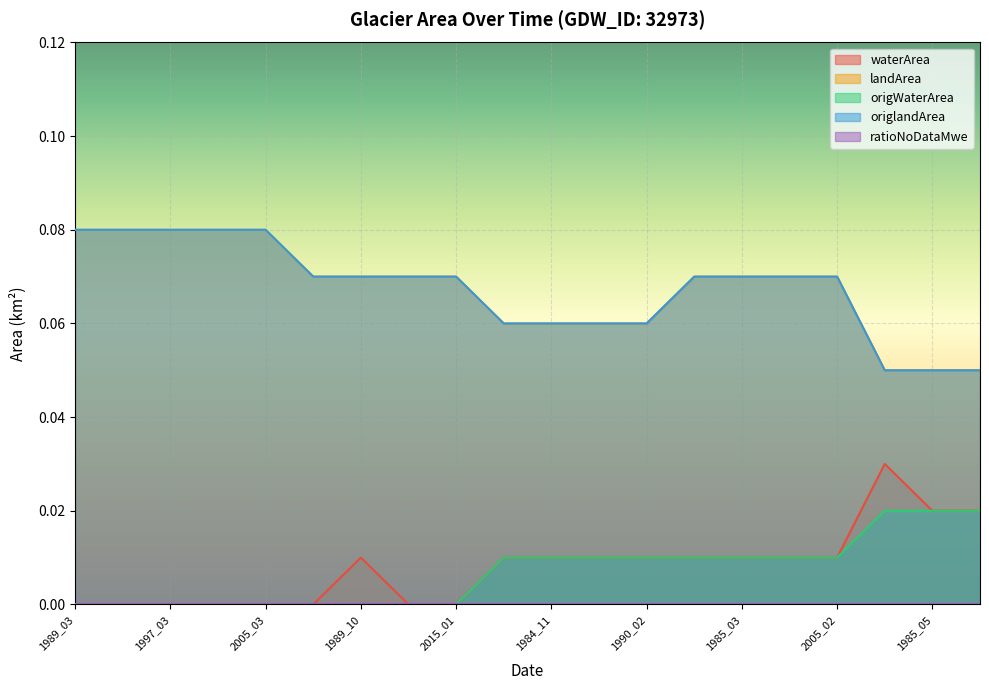

The origlandArea series shows 0.1 at 1985_01. True or false?

True